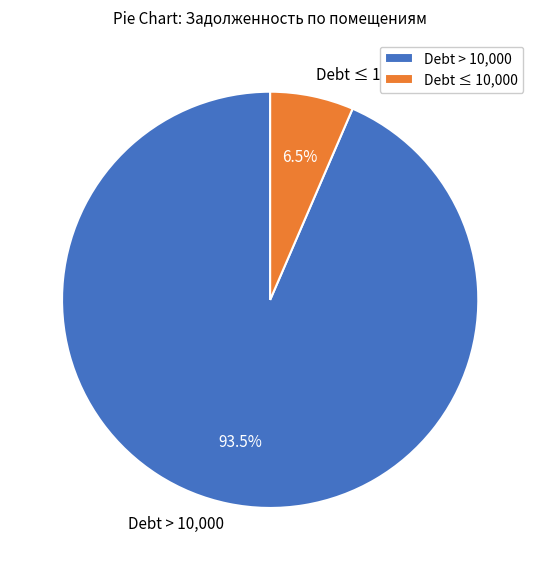

To the nearest percent, what is the difference between the largest and smallest slice percentages?

87%